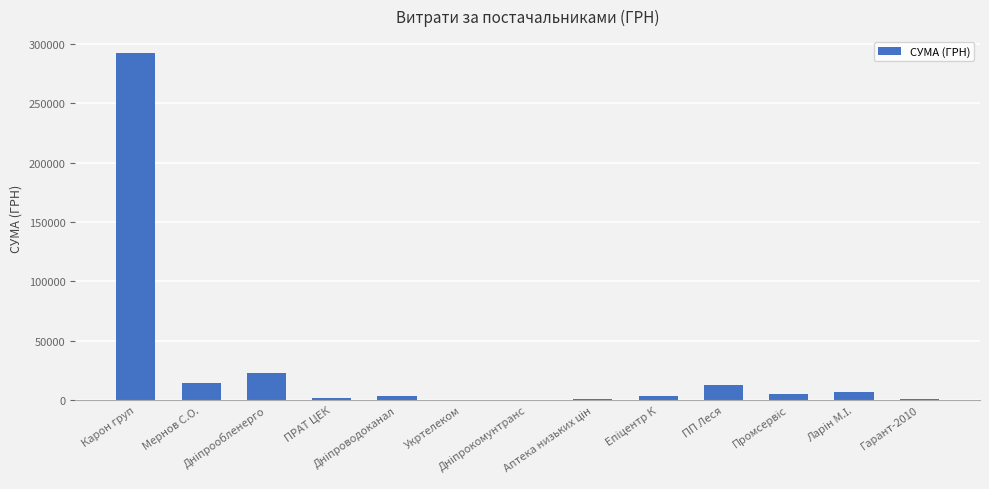

Are the bars horizontal?

No